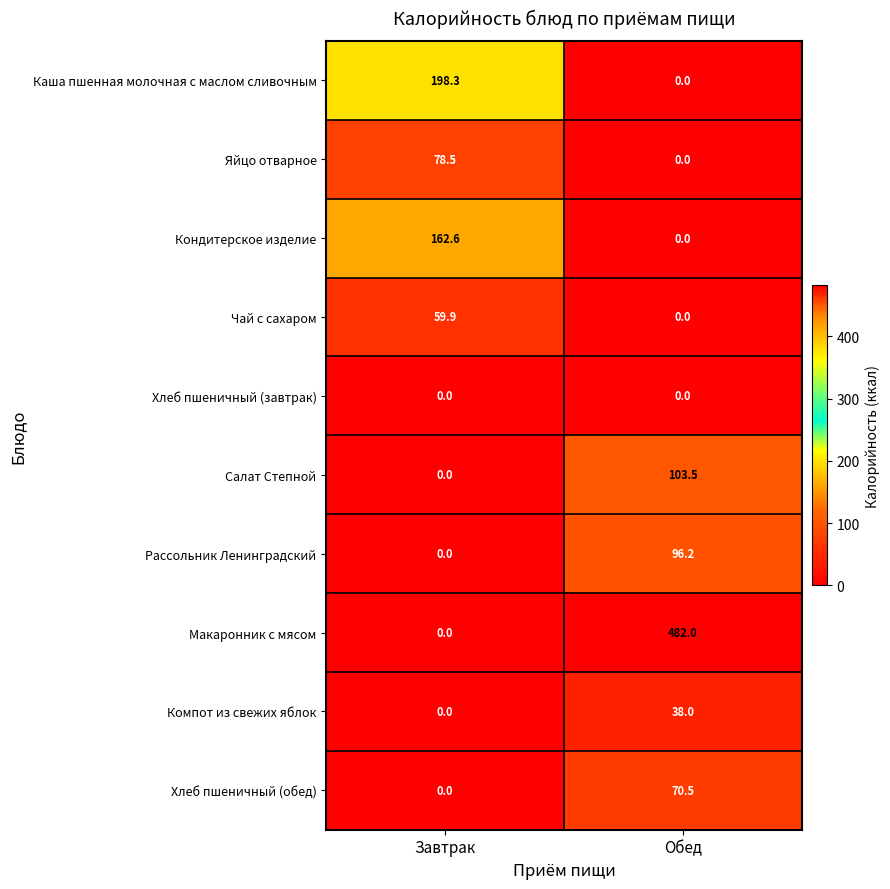

Which series has the largest total across all categories?

Макаронник с мясом